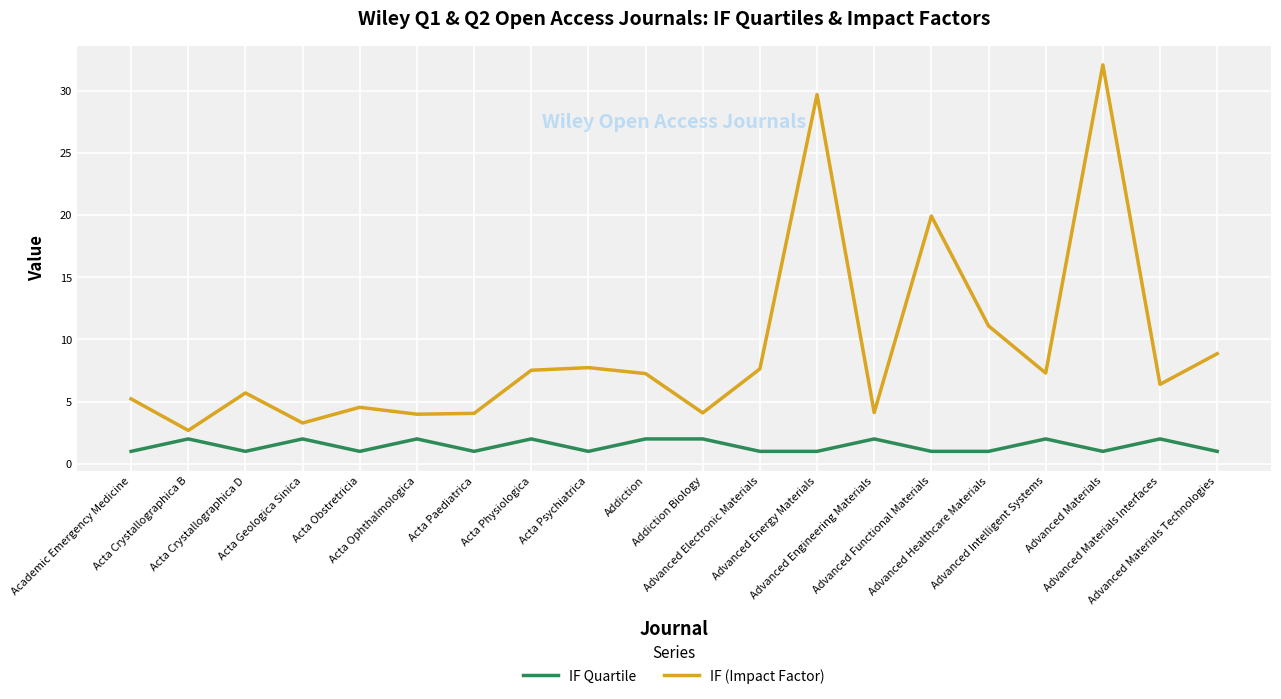

List the series in order of their overall mean, lowest first.

IF Quartile, IF (Impact Factor)